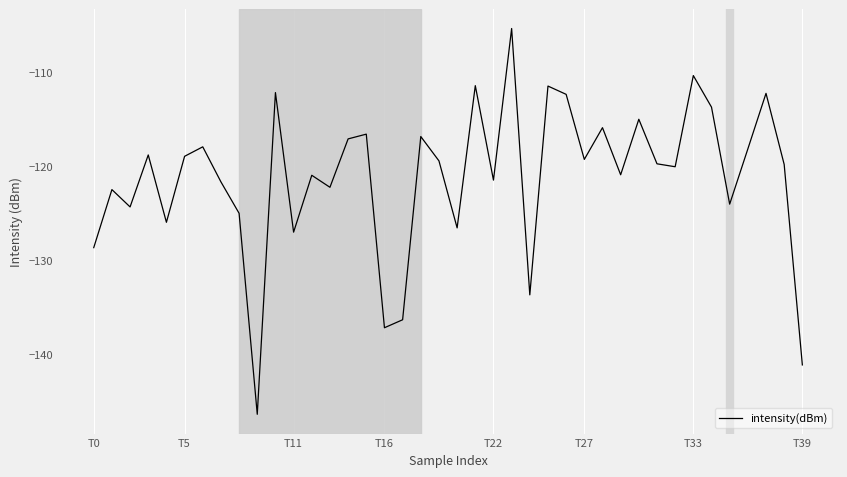

What is the difference between the maximum and minimum values?

41.0